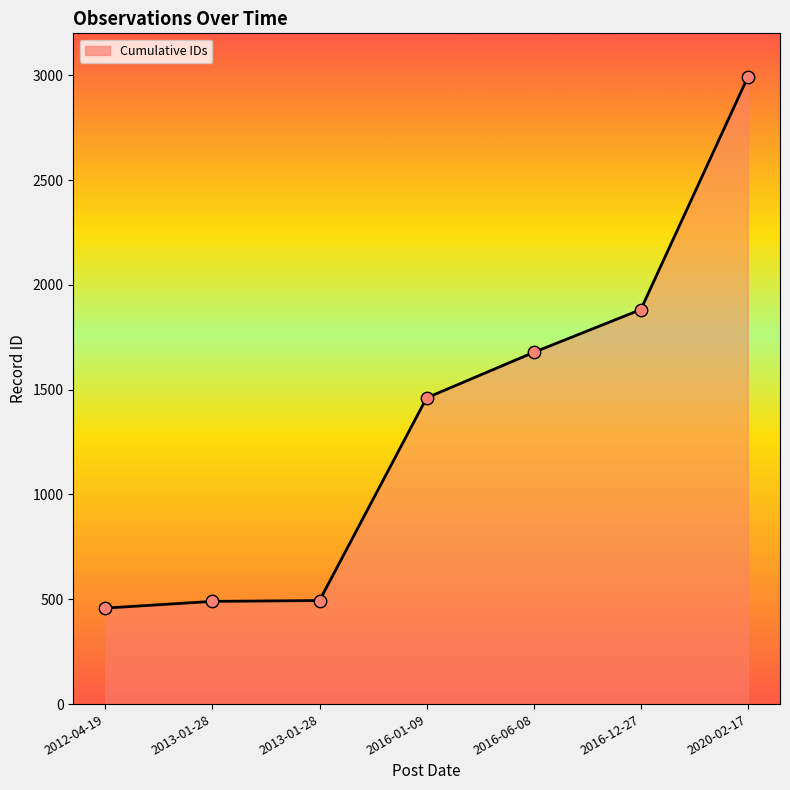

Which has a higher value, 2013-01-28 or 2013-01-28?

2013-01-28